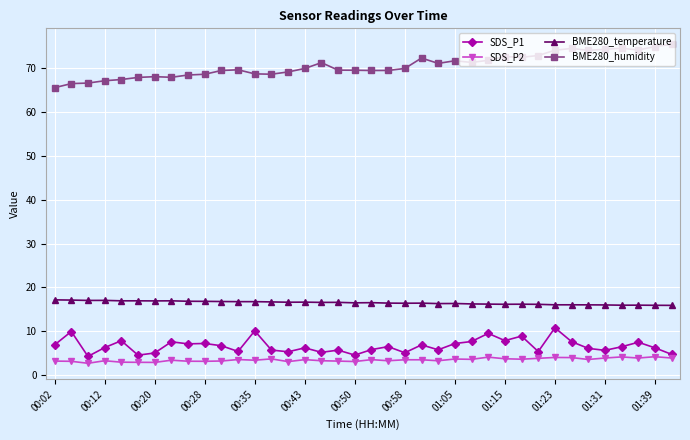

What is the difference between the maximum and minimum values in the BME280_humidity series?

9.9